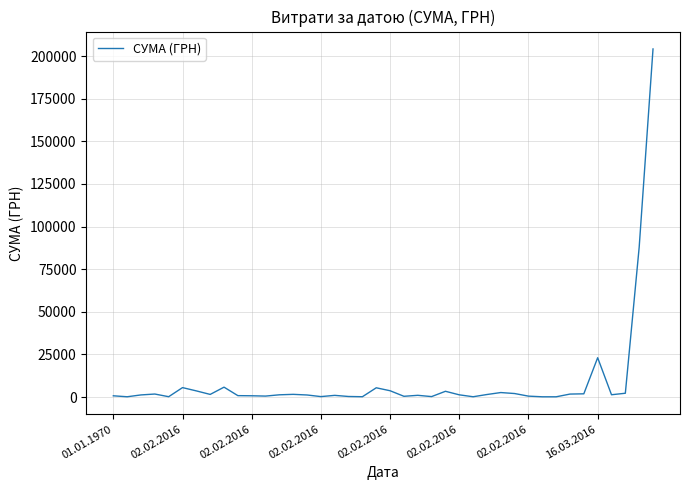

What is the difference between the maximum and minimum values?

204014.5